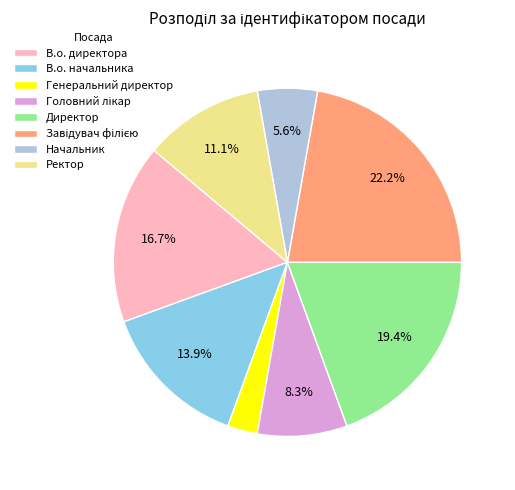

Which category has the smallest portion of the pie?

Генеральний директор